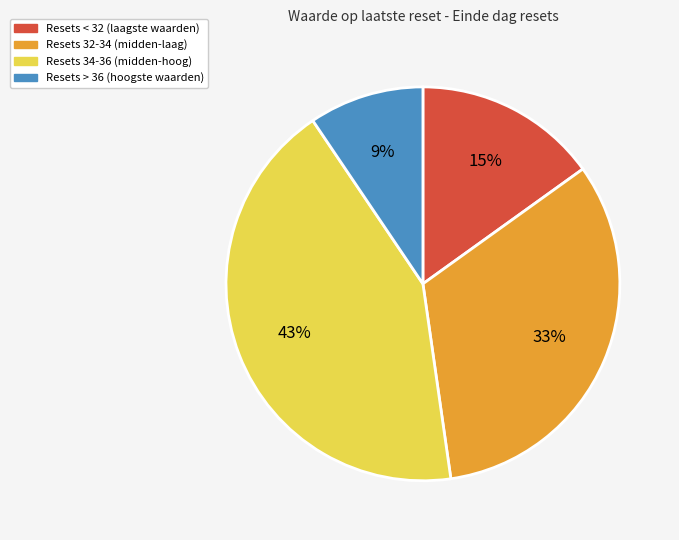

Is there a majority slice in this chart?

No